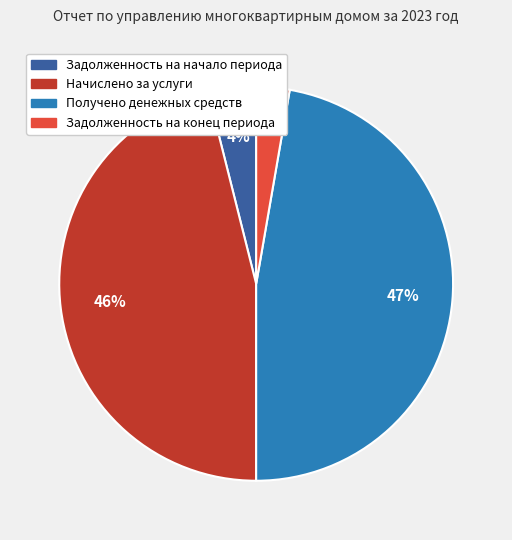

Approximately how many times larger is the value at Начислено за услуги compared to Получено денежных средств?

1.0